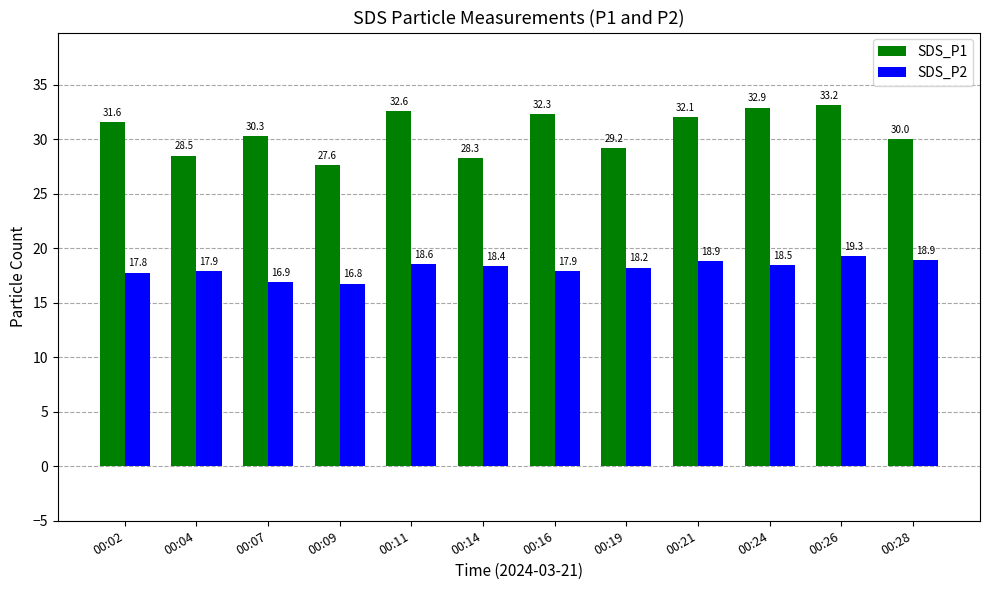

What is the minimum value for SDS_P2?

16.8